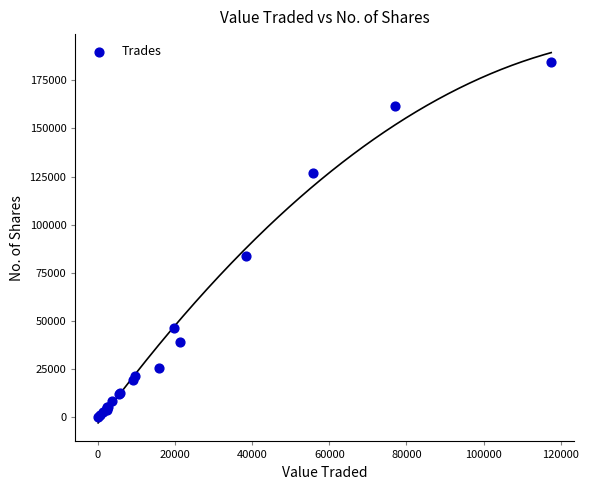

What Y value in the scatter plot is closest to 92294?

83870